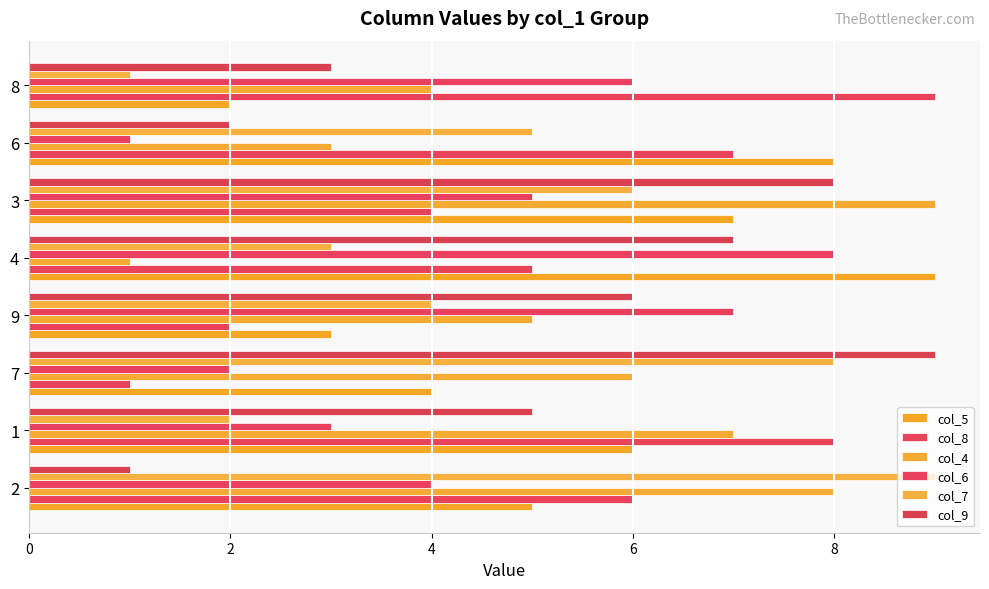

What is the difference between the second highest and second lowest values in the col_9 series?

6